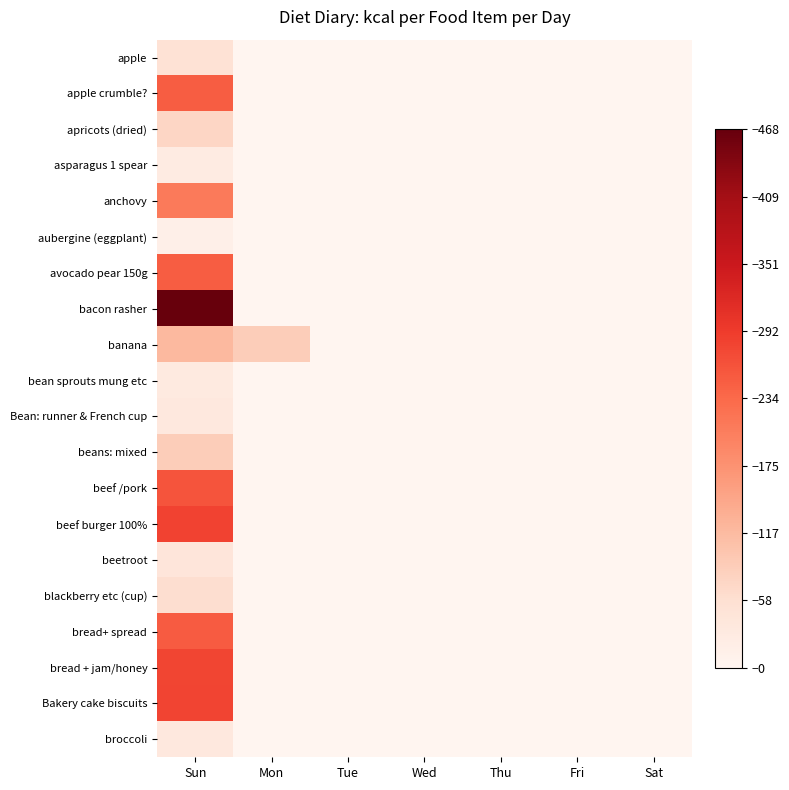

Rank the series at Sun from highest to lowest value.

bacon rasher, beef burger 100%, Bakery cake biscuits, bread + jam/honey, beef /pork, bread+ spread, apple crumble?, avocado pear 150g, anchovy, banana, beans: mixed, apricots (dried), blackberry etc (cup), apple, beetroot, Bean: runner & French cup, broccoli, bean sprouts mung etc, asparagus 1 spear, aubergine (eggplant)